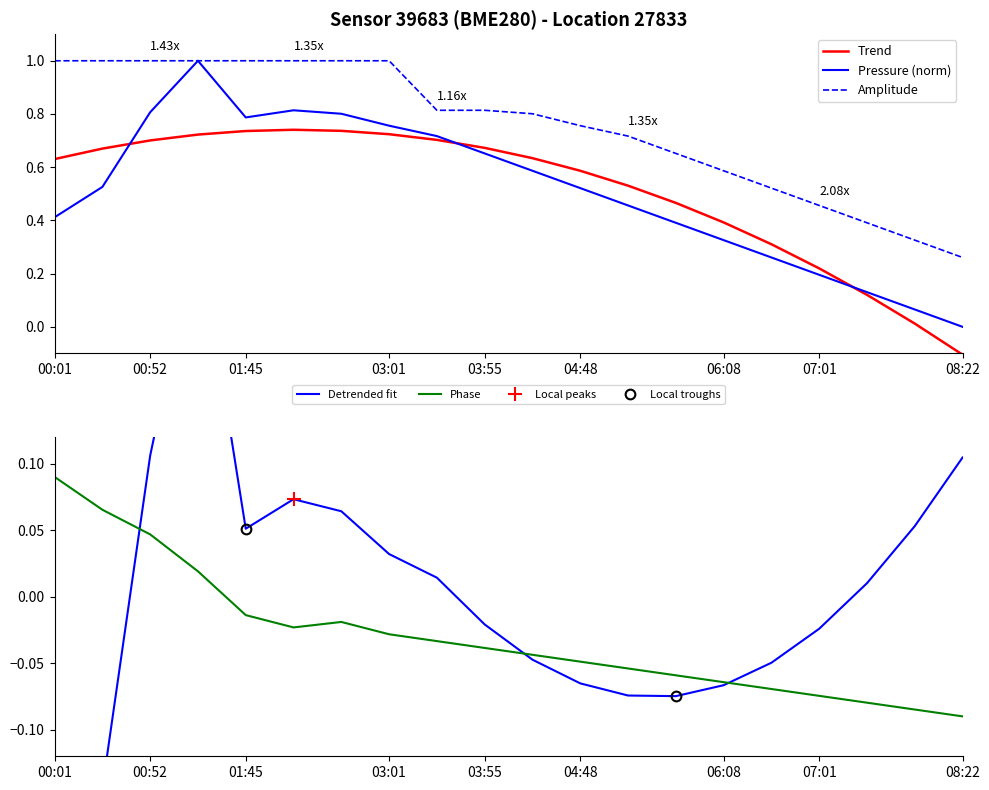

What is the label of the 3rd point from the right?

07:28